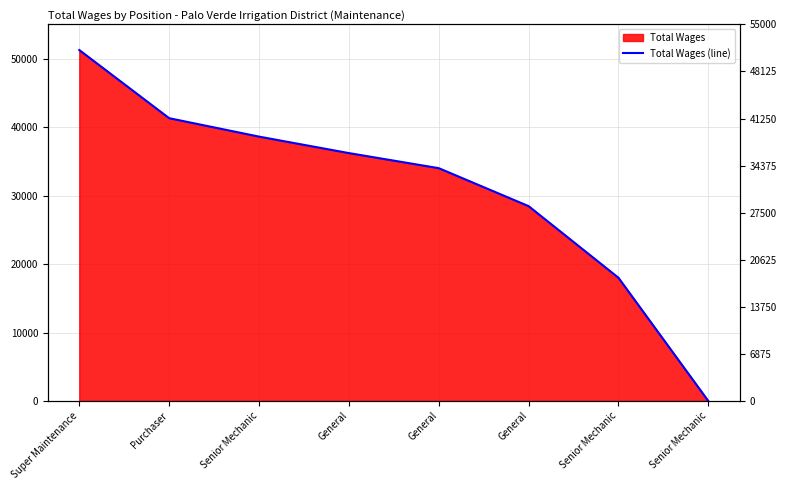

The value at Senior Mechanic is 31731. True or false?

False